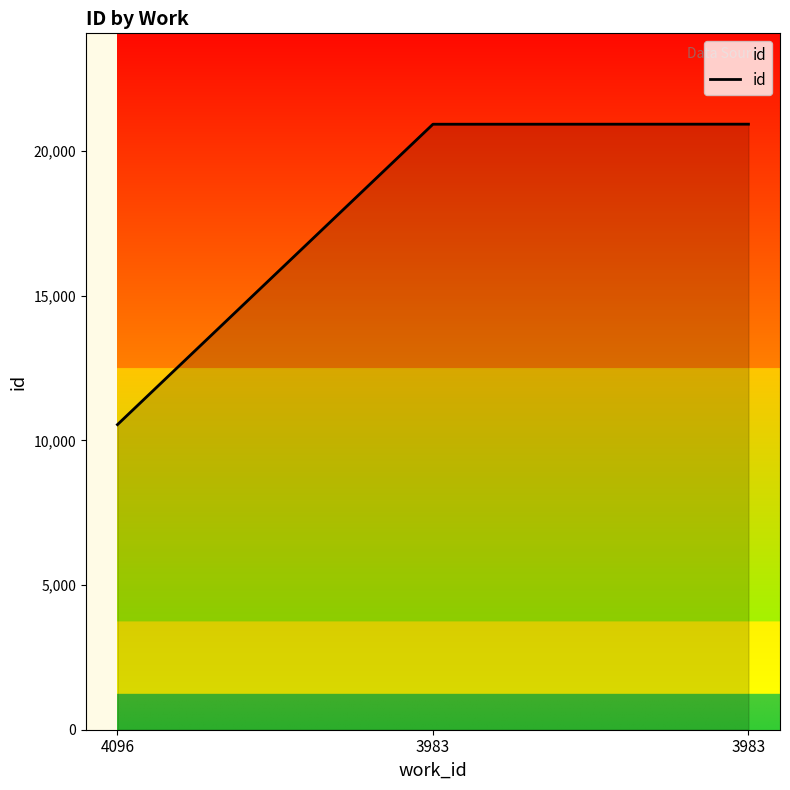

What is the sum of all values?

52406